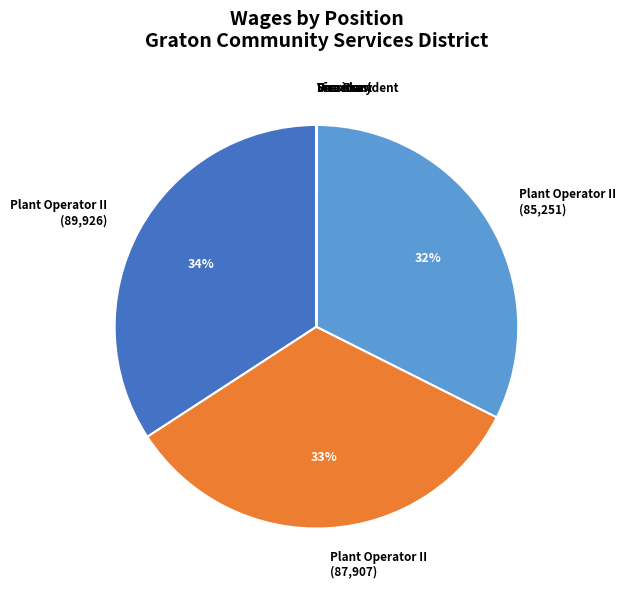

Count the number of slices in the pie.

8